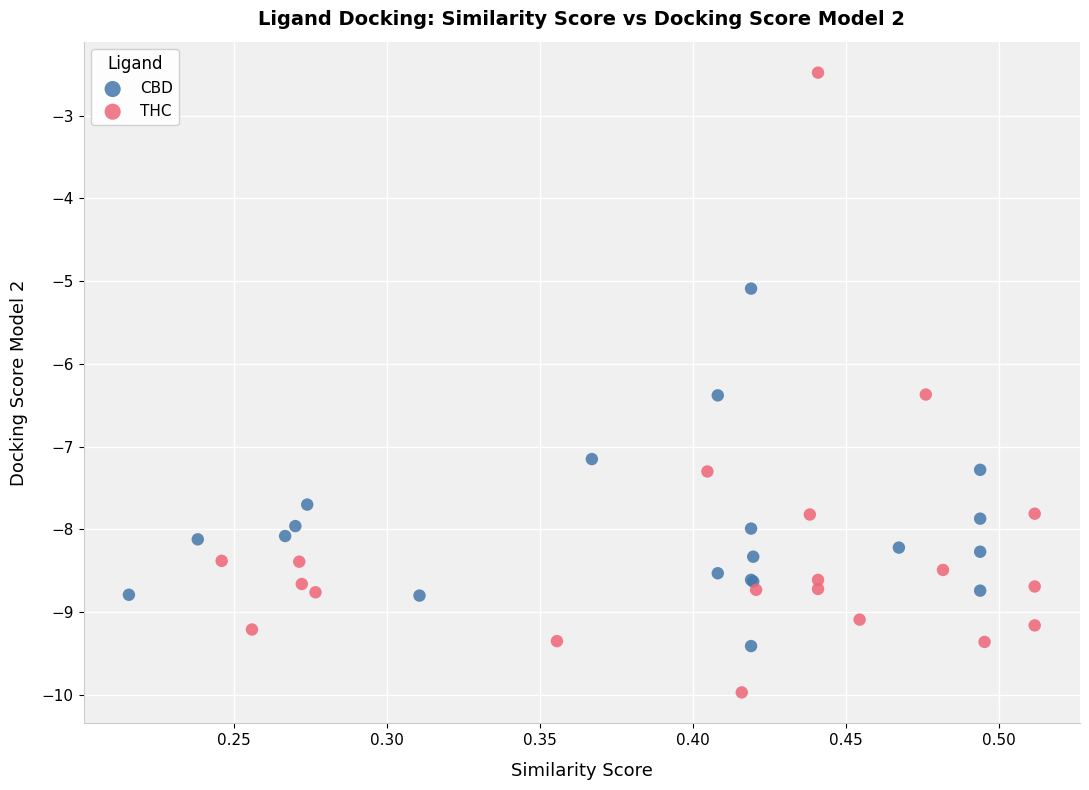

Which series reaches the maximum Y coordinate?

THC